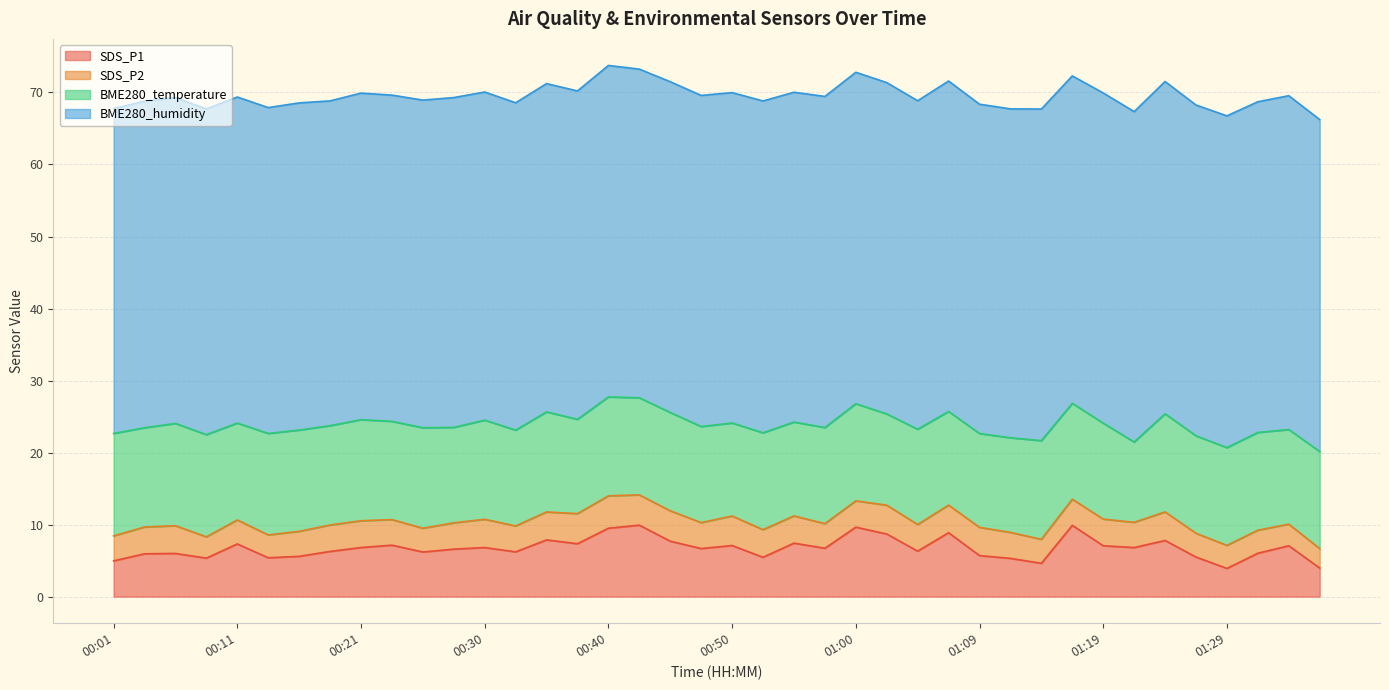

Reading left to right, extract all data points from this chart.

SDS_P1: 5.0	6.0	6.0	5.3	7.3	5.4	5.6	6.3	6.8	7.2	6.2	6.6	6.8	6.2	7.9	7.3	9.5	9.9	7.7	6.7	7.1	5.5	7.4	6.7	9.7	8.7	6.3	8.9	5.7	5.3	4.6	9.9	7.1	6.8	7.8	5.5	3.9	6.0	7.1	4.0
SDS_P2: 3.5	3.7	3.9	3.0	3.3	3.2	3.5	3.7	3.7	3.5	3.3	3.6	3.9	3.6	3.9	4.2	4.5	4.2	4.2	3.6	4.1	3.8	3.8	3.4	3.6	4.0	3.7	3.8	3.9	3.6	3.3	3.6	3.7	3.5	4.0	3.3	3.2	3.2	3.0	2.7
BME280_temperature: 14.2	13.8	14.2	14.2	13.4	14.1	14.1	13.8	14.0	13.6	13.9	13.2	13.8	13.3	13.9	13.1	13.7	13.5	13.7	13.3	12.9	13.4	13.0	13.3	13.5	12.7	13.2	13.0	13.0	13.1	13.7	13.3	13.3	11.2	13.6	13.5	13.6	13.6	13.1	13.5
BME280_humidity: 45.1	45.3	45.2	45.2	45.3	45.2	45.4	45.1	45.3	45.3	45.5	45.8	45.5	45.5	45.6	45.6	46.0	45.6	45.9	46.0	45.9	46.1	45.8	46.0	46.0	46.0	45.6	45.9	45.7	45.7	46.0	45.5	45.8	45.9	46.1	45.9	46.1	45.9	46.4	46.1